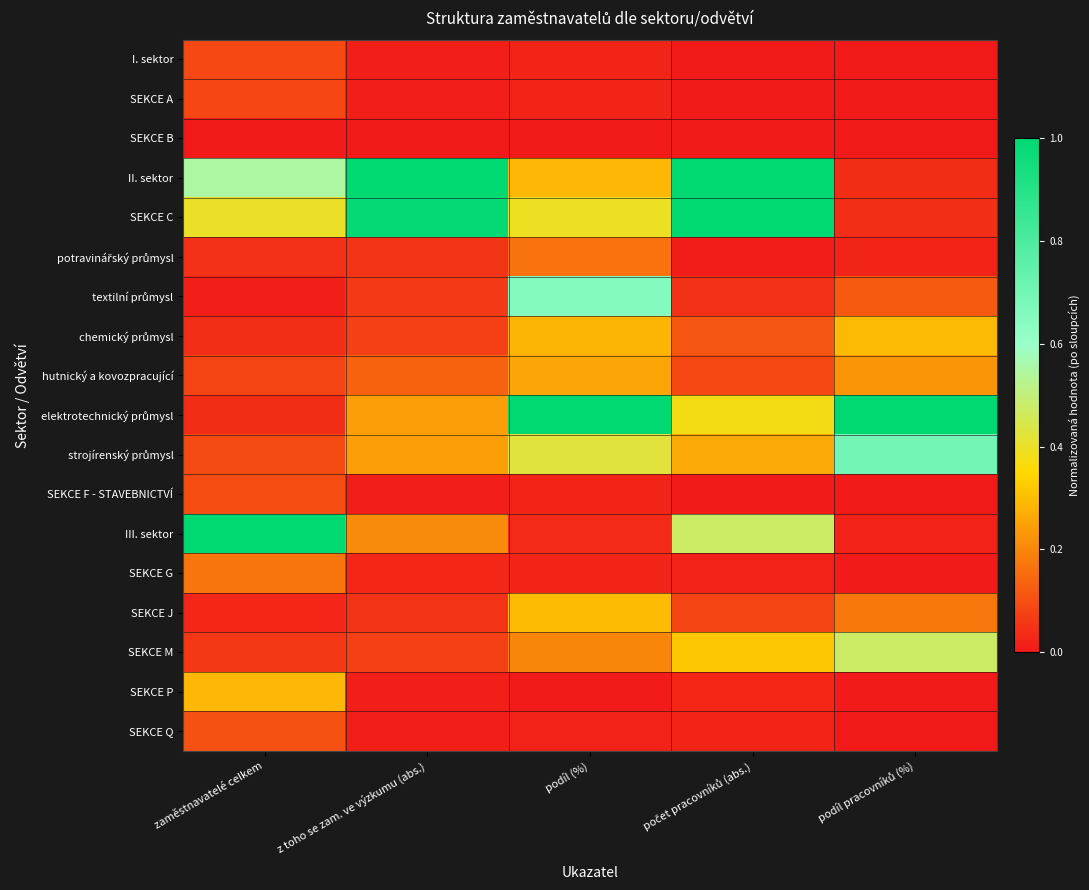

Between z toho se zam. ve výzkumu (abs.) and počet pracovníků (abs.), which is larger?

z toho se zam. ve výzkumu (abs.)